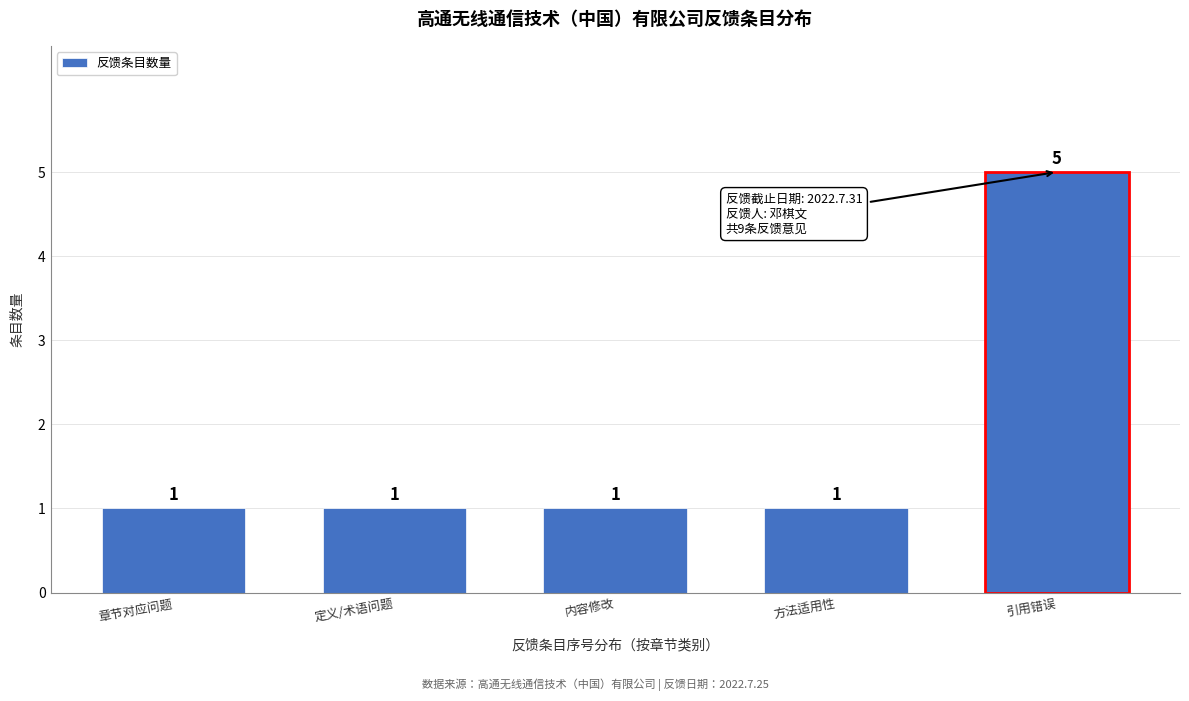

Reading right to left, what are all the values shown in this chart?

5	1	1	1	1